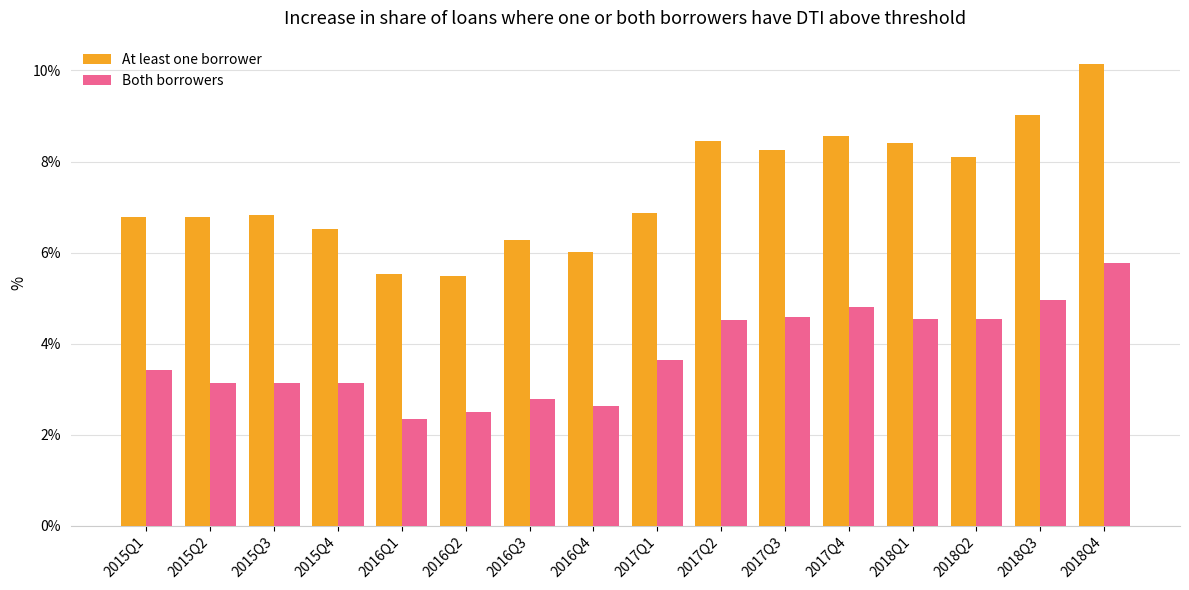

Which series has the largest total across all categories?

At least one borrower